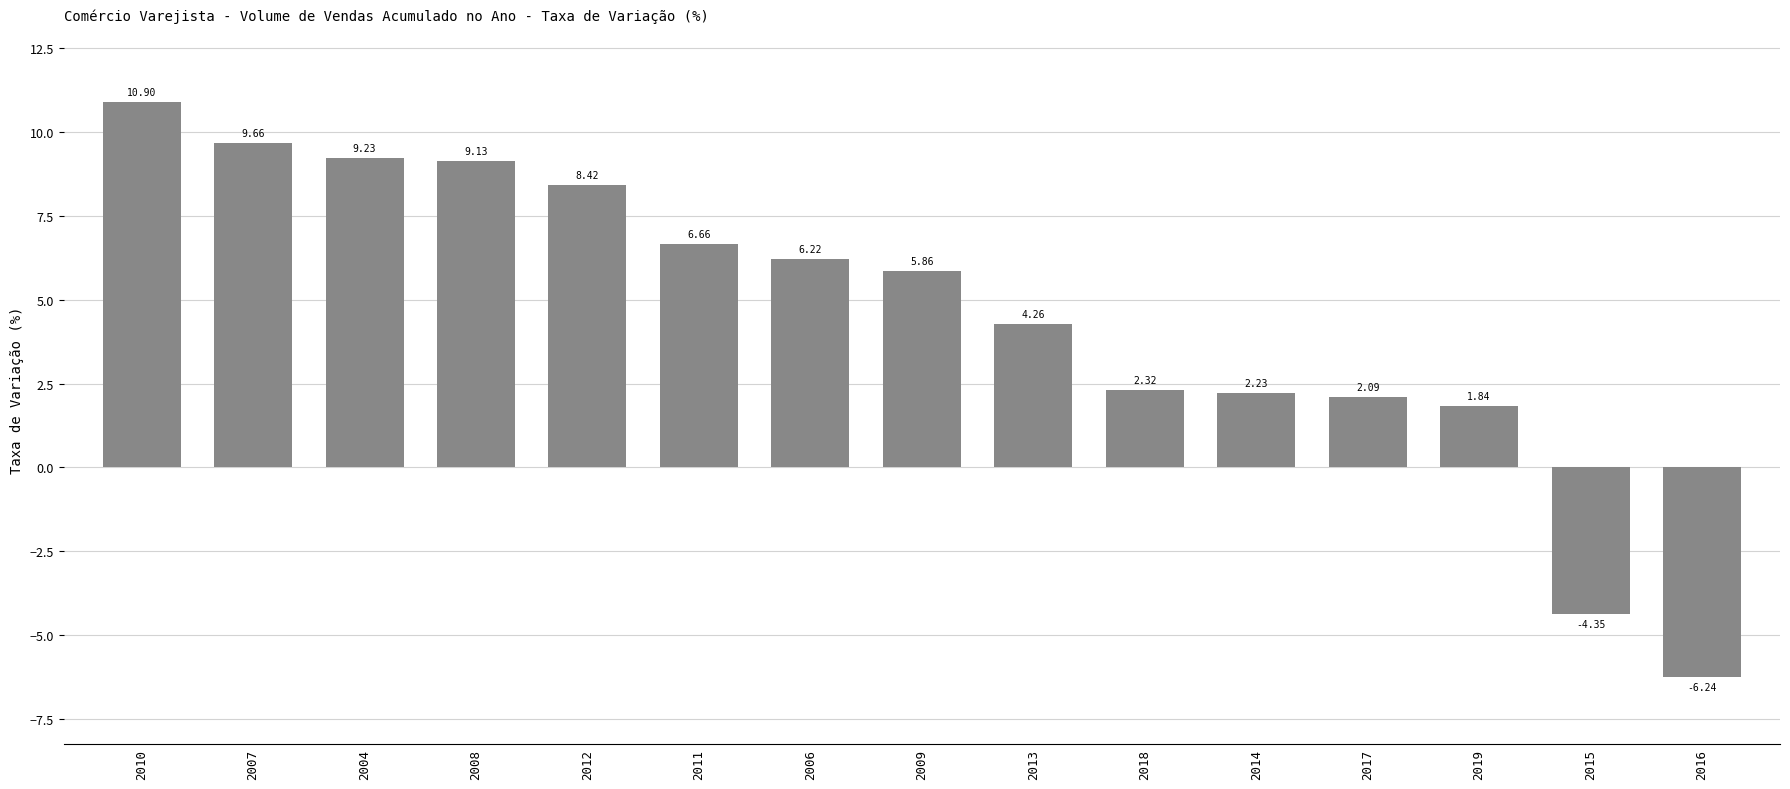

What is the greatest value displayed?

10.9